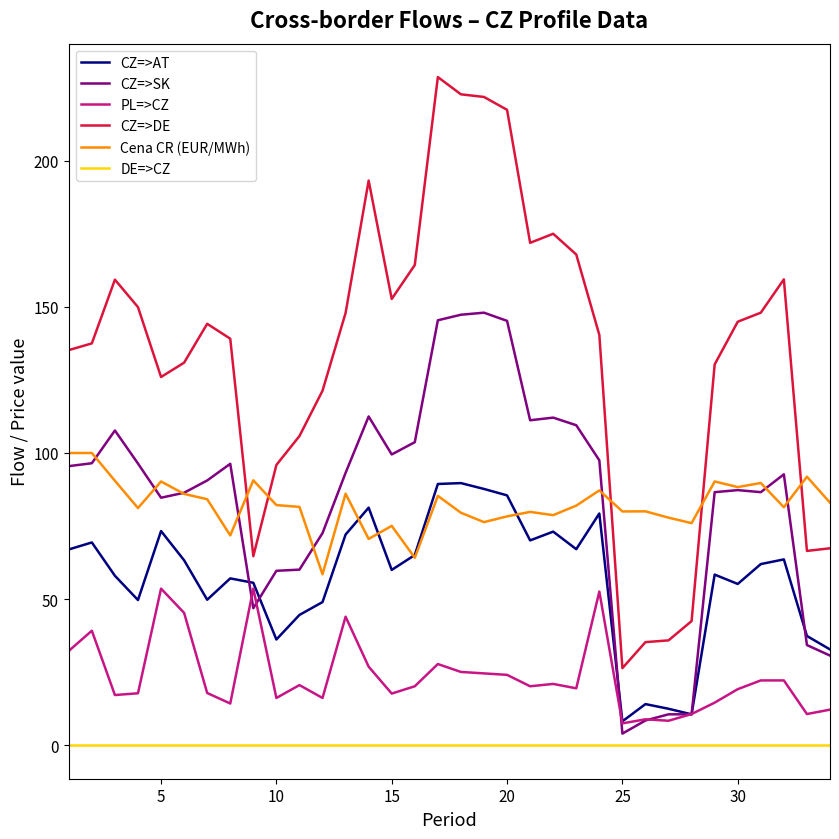

What is the greatest value displayed?

228.6